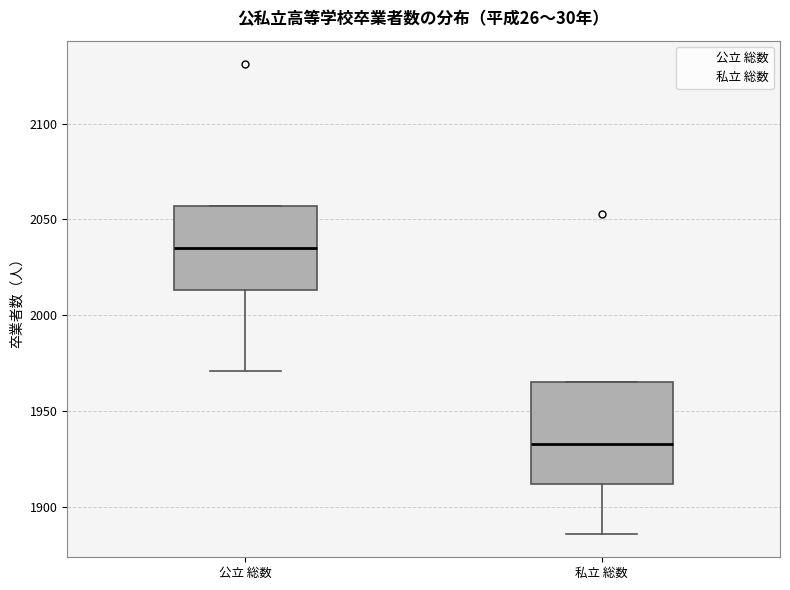

Where does the lower whisker of the box for 公立 総数 end on the y-axis? The values are not printed on the chart, so give them approximately, as read against the axis.

1970